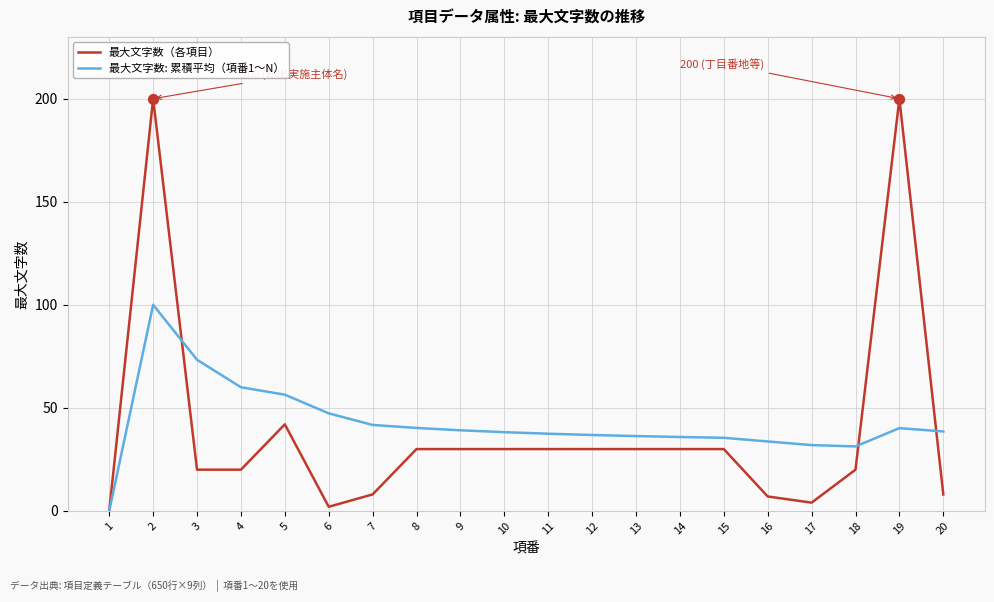

Between 8 and 17, which series saw the biggest shift?

最大文字数（各項目）